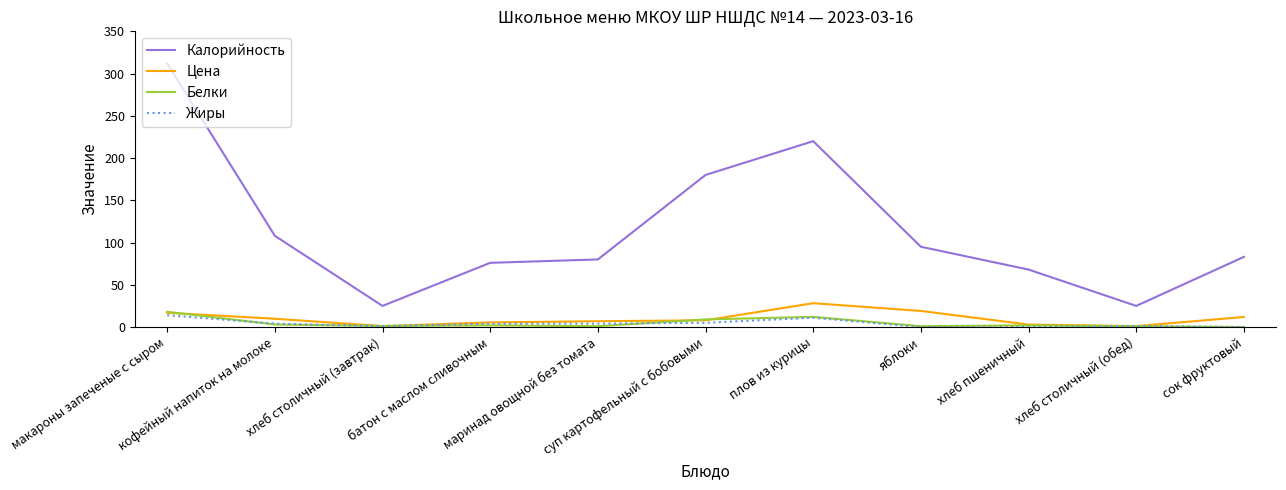

Is this an area chart (filled region under the line)?

No